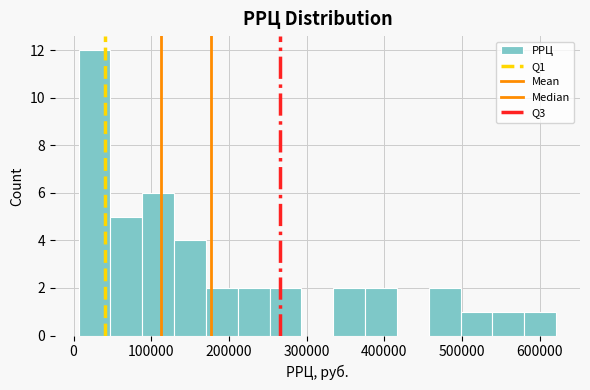

Reading left to right, list every bar in this chart as the range it spans on the x-axis followed by its height. Neither the bar edges nor the heights are printed on the chart, so give them approximately, as read against the axes.

10000 to 50000: 12
50000 to 90000: 5
90000 to 130000: 6
130000 to 170000: 4
170000 to 210000: 2
210000 to 250000: 2
250000 to 290000: 2
290000 to 330000: 0
330000 to 380000: 2
380000 to 420000: 2
420000 to 460000: 0
460000 to 500000: 2
500000 to 540000: 1
540000 to 580000: 1
580000 to 620000: 1